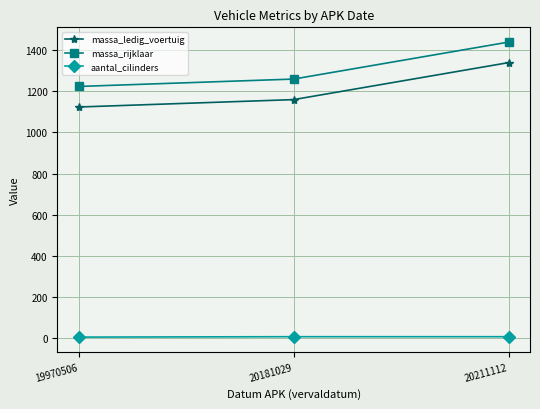

True or false: massa_rijklaar has a value of 1260 at 20181029.

True